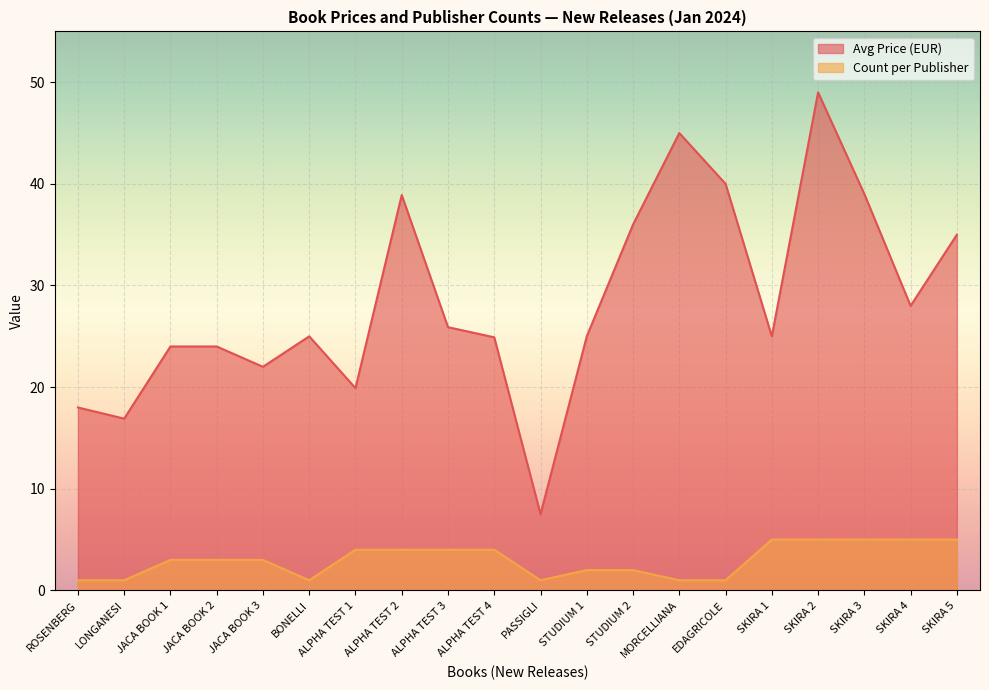

Reading right to left, transcribe all the data shown in this chart.

Avg Price (EUR): 35.0	28.0	39.0	49.0	25.0	40.0	45.0	36.0	25.0	7.5	24.9	25.9	38.9	19.9	25.0	22.0	24.0	24.0	16.9	18.0
Count per Publisher: 5.0	5.0	5.0	5.0	5.0	1.0	1.0	2.0	2.0	1.0	4.0	4.0	4.0	4.0	1.0	3.0	3.0	3.0	1.0	1.0